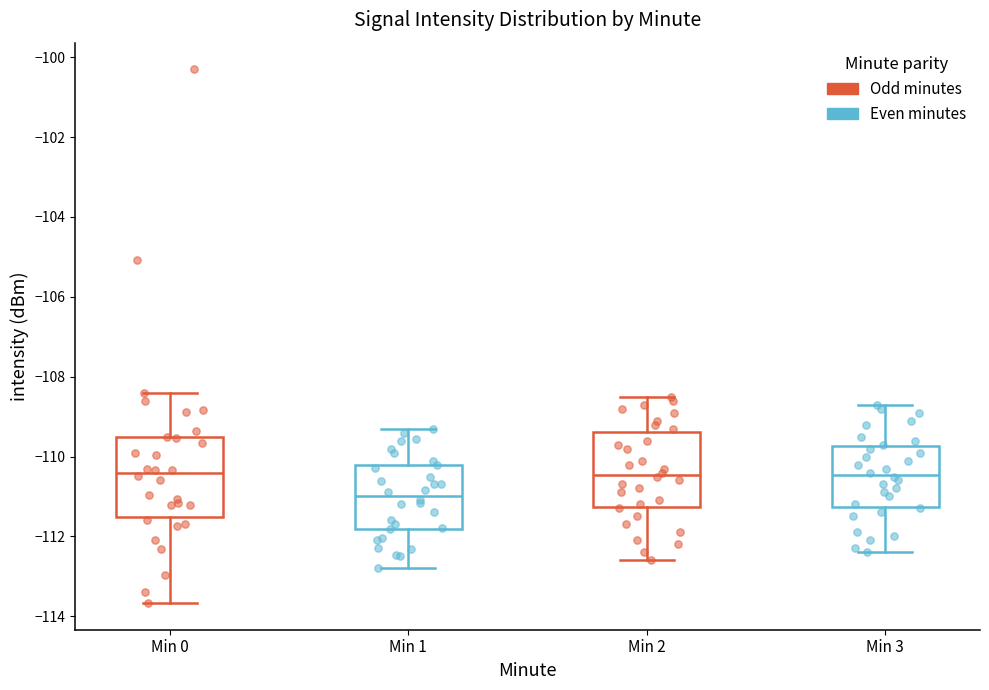

Reading left to right, read every box against the y-axis: the position of its median line, the range the box covers, and the ends of its whiskers. The values are not printed on the chart, so give them approximately, as read against the axis.

Min 0: median -110.4, box -111.6 to -109.6, whiskers -113.6 to -108.4
Min 1: median -111.0, box -111.8 to -110.2, whiskers -112.8 to -109.2
Min 2: median -110.4, box -111.2 to -109.4, whiskers -112.6 to -108.4
Min 3: median -110.4, box -111.2 to -109.8, whiskers -112.4 to -108.6